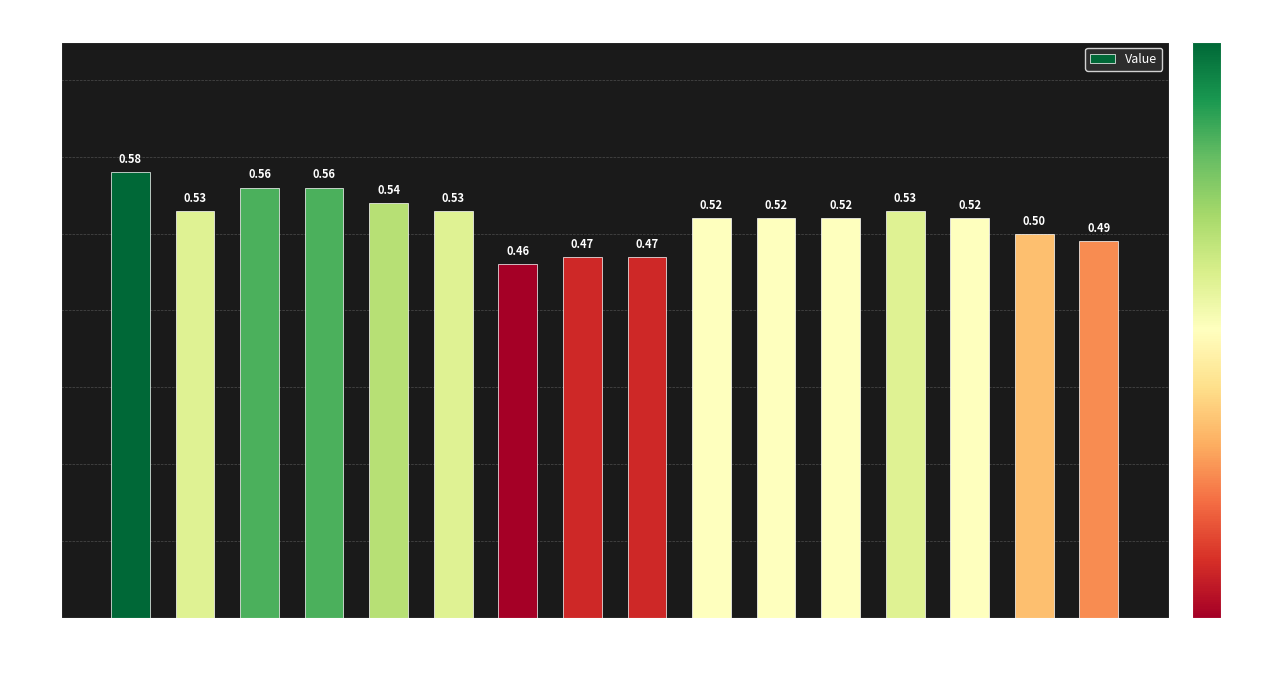

Count the values in the range 0 to 1.

16